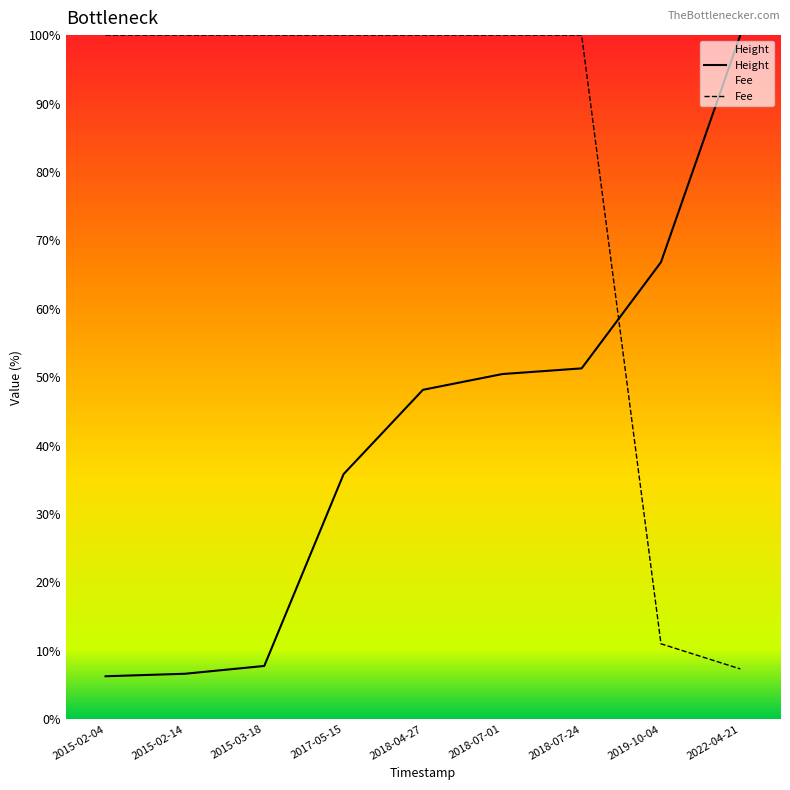

Where do Height and Fee first cross each other?

2018-07-24 and 2019-10-04